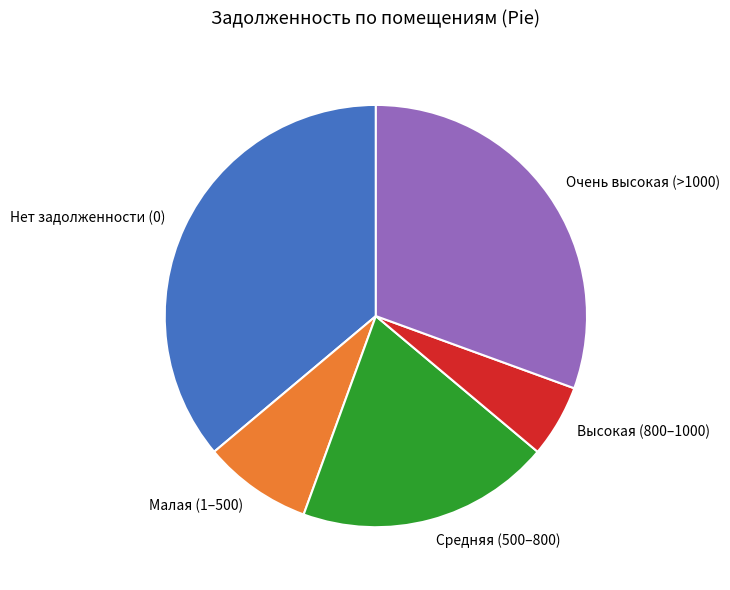

Is it true that Малая (1–500) is 8% of the pie?

True